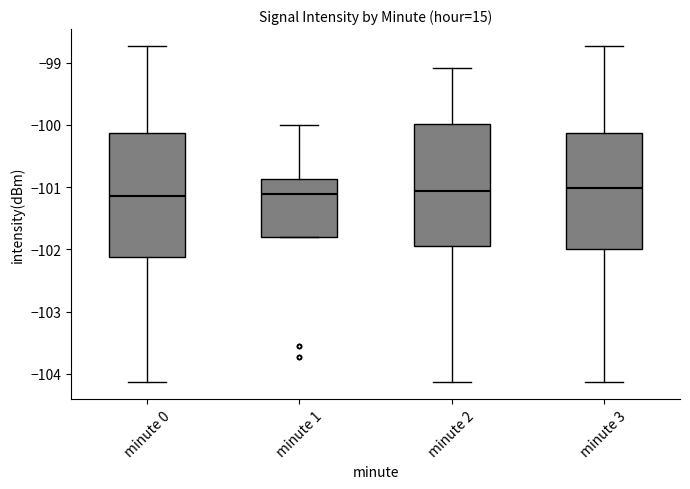

Reading left to right, read every box against the y-axis: the position of its median line, the range the box covers, and the ends of its whiskers. The values are not printed on the chart, so give them approximately, as read against the axis.

minute 0: median -101.1, box -102.1 to -100.1, whiskers -104.1 to -98.7
minute 1: median -101.1, box -101.8 to -100.9, whiskers -101.8 to -100.0
minute 2: median -101.1, box -101.9 to -100.0, whiskers -104.1 to -99.1
minute 3: median -101.0, box -102.0 to -100.1, whiskers -104.1 to -98.7